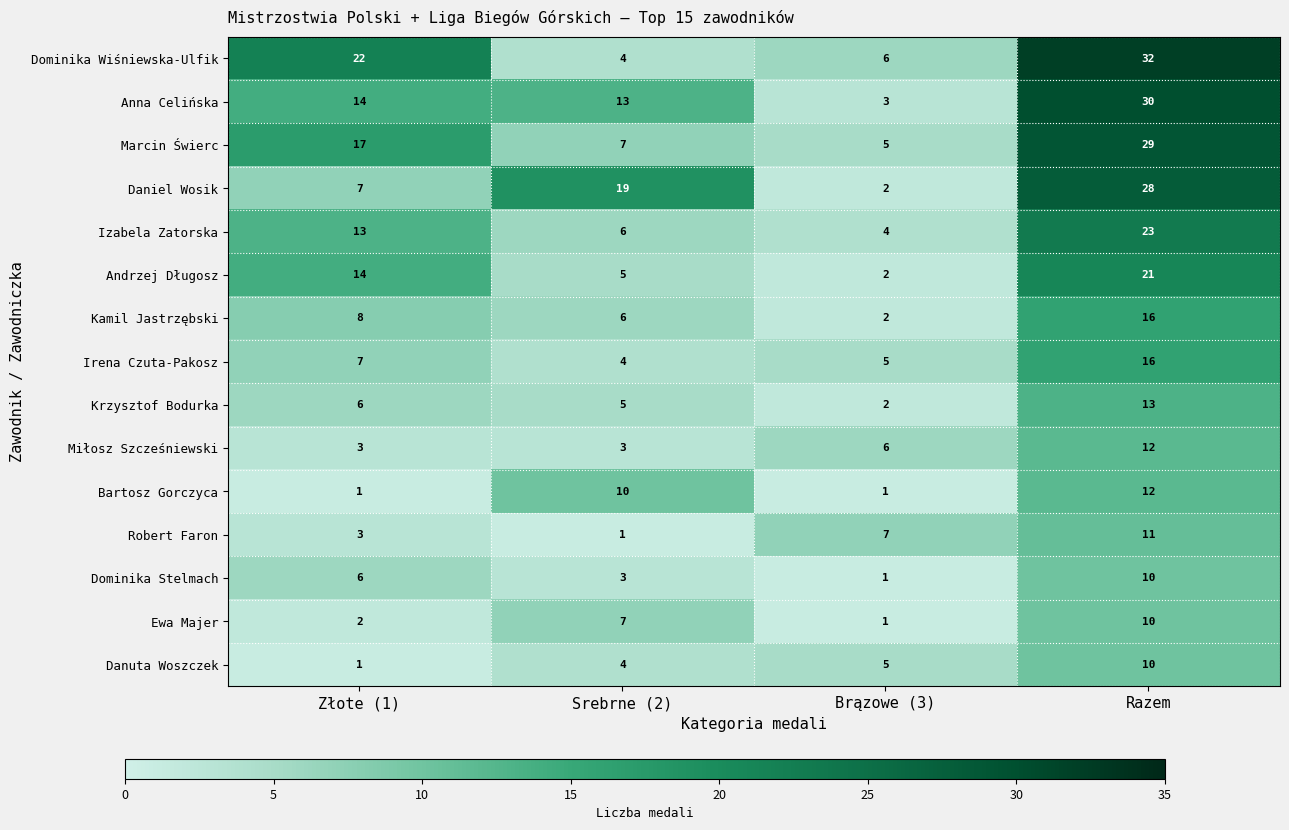

At which label is Dominika Stelmach closest to 5?

Złote (1)